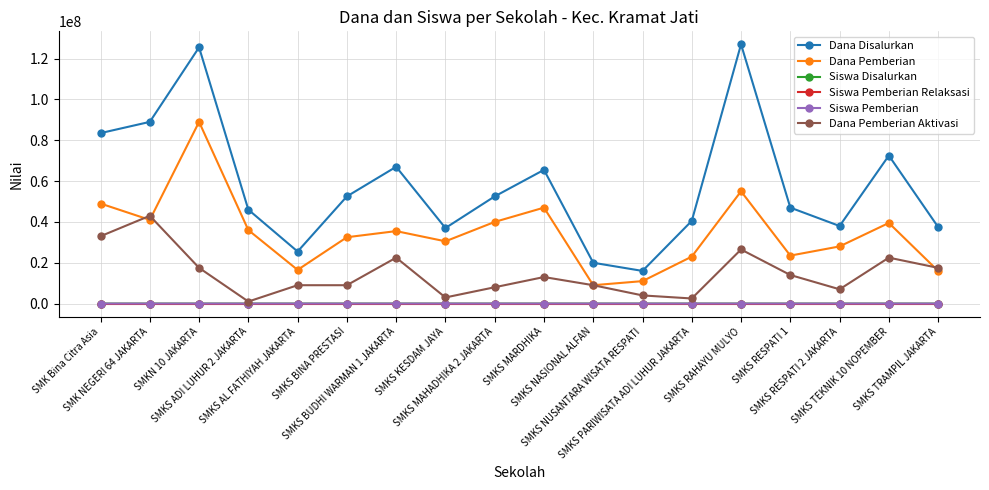

What is the maximum value for Dana Disalurkan?

127000000